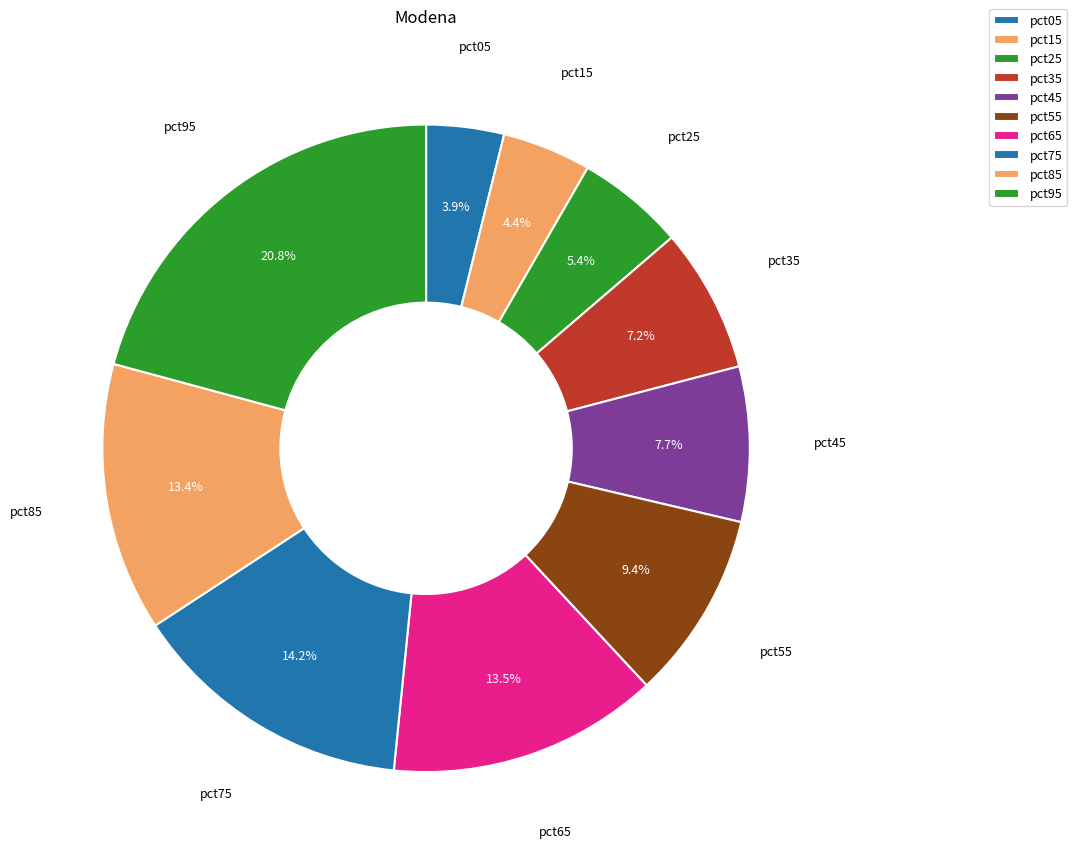

Count the number of slices in the pie.

10